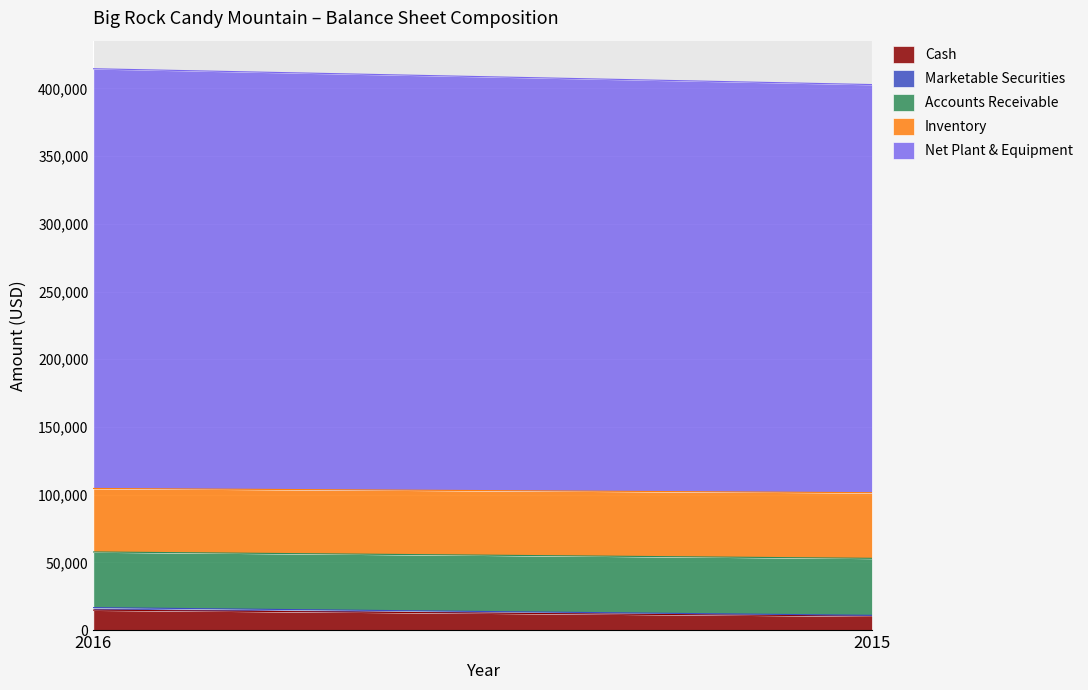

The value of Marketable Securities at 2015 is 550. True or false?

True